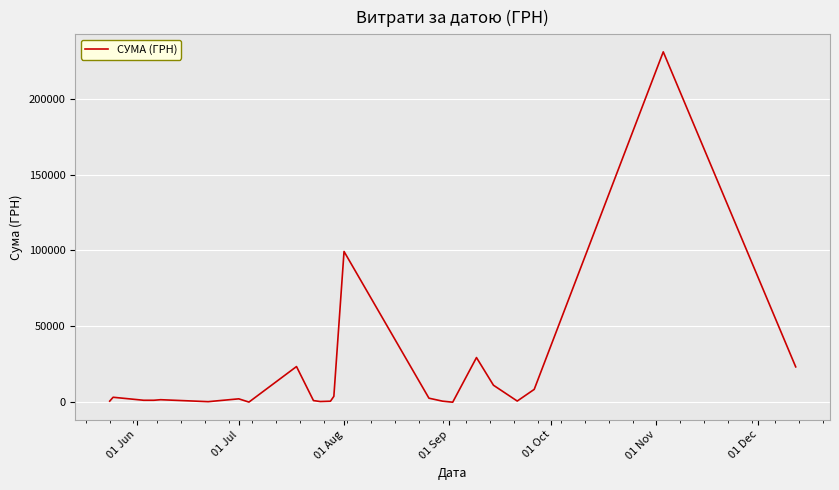

What is the smallest value displayed?

17.4